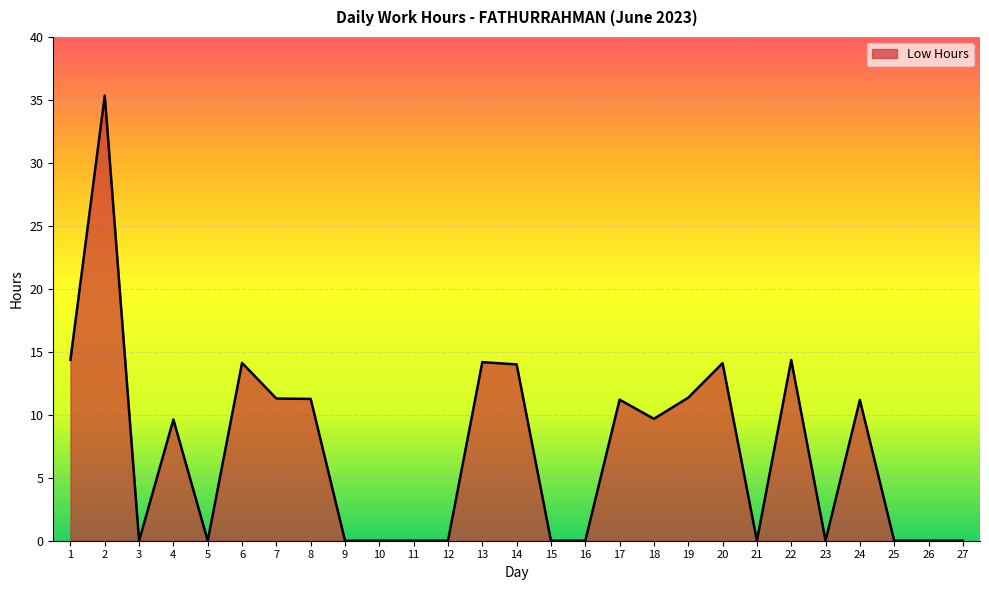

What is the change in value from 1 to 11?

-14.4